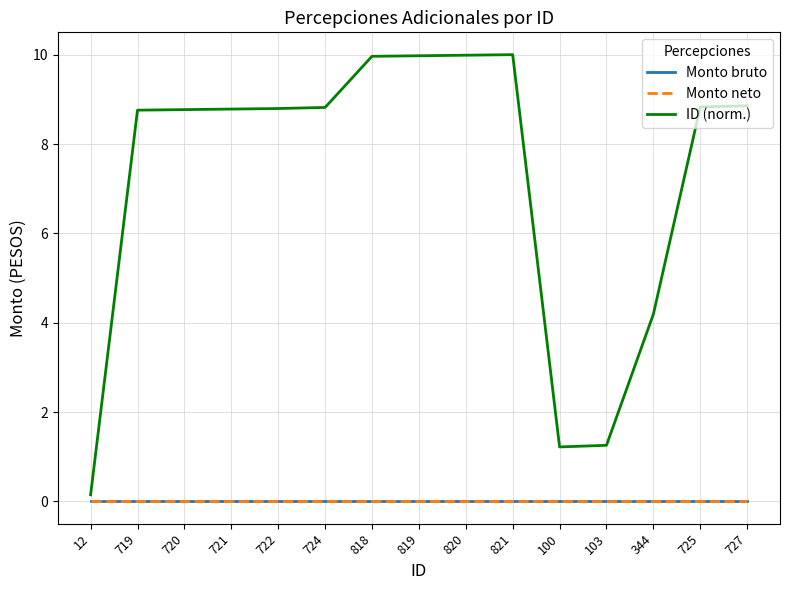

Does the chart have visible grid lines?

Yes